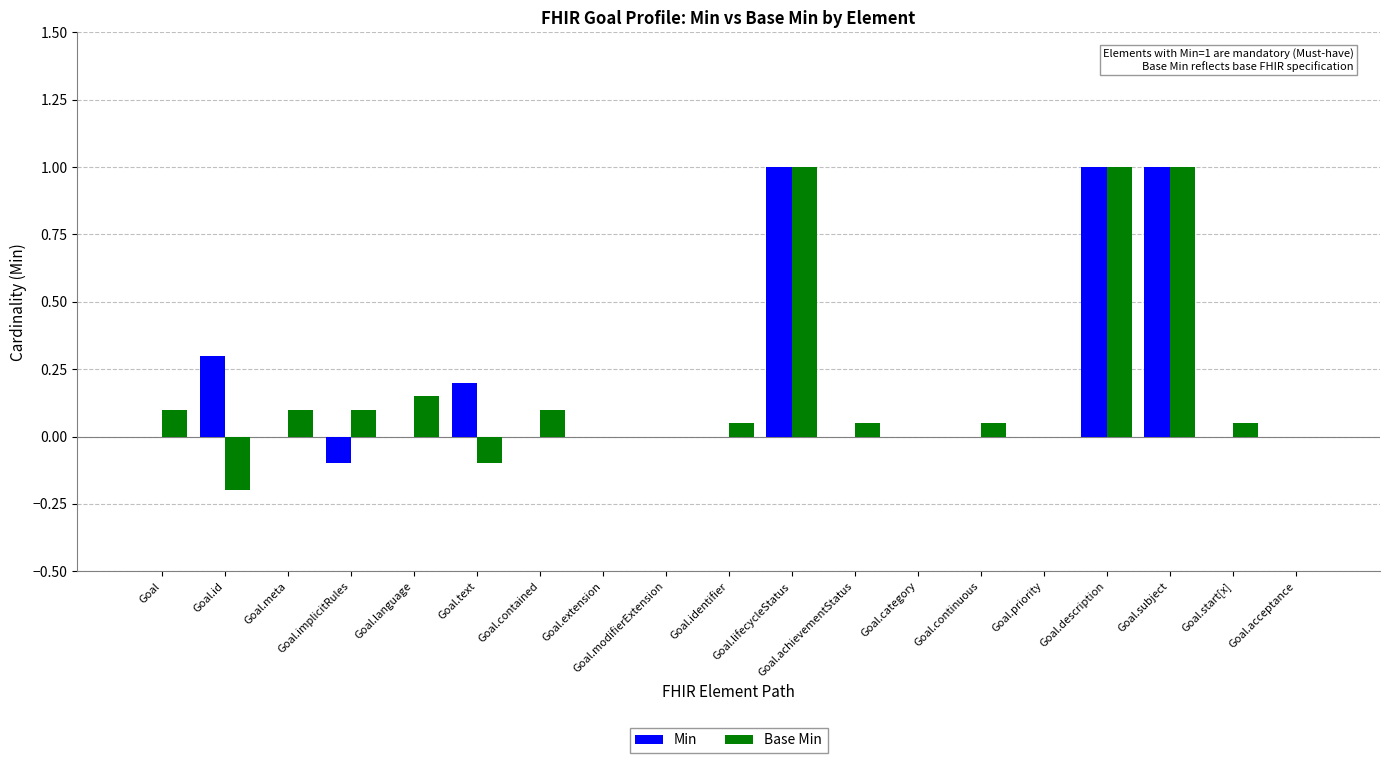

What is the greatest value displayed?

1.0